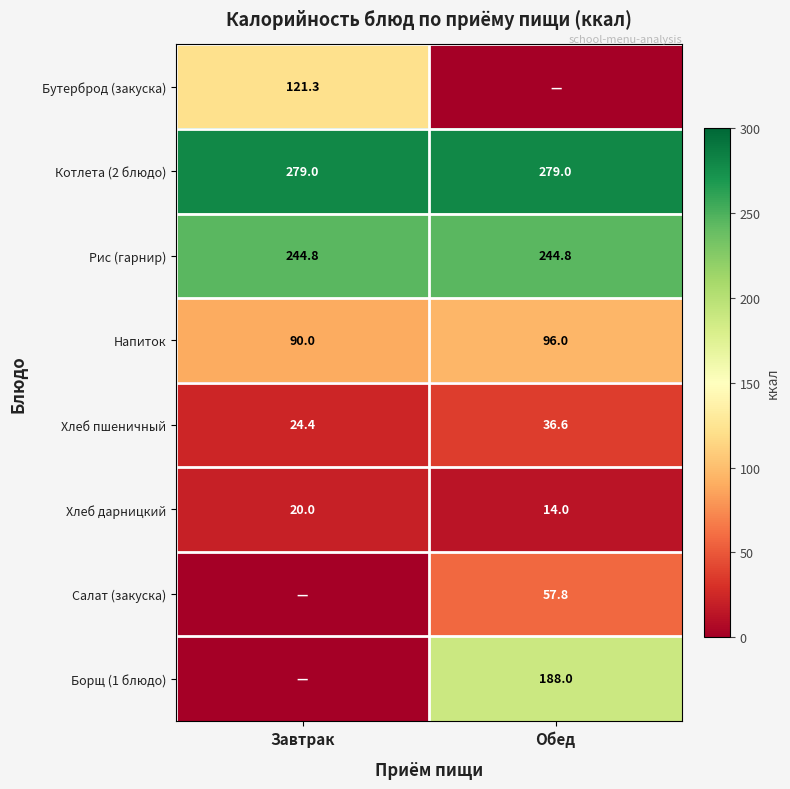

Which has a higher value, Обед or Завтрак?

Завтрак